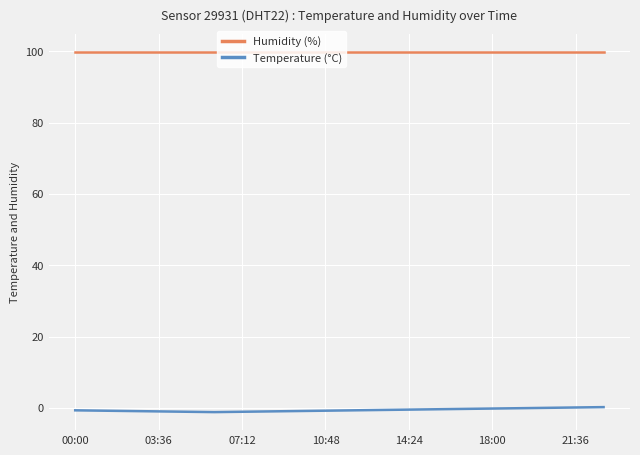

True or false: Temperature (°C) and Humidity (%) cross at least once.

False